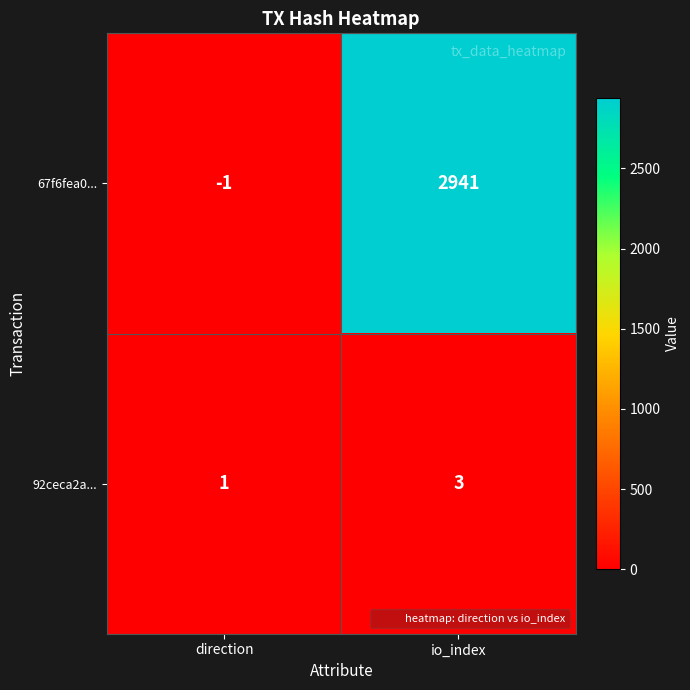

List the labels in order of 67f6fea0... value, smallest first.

direction, io_index